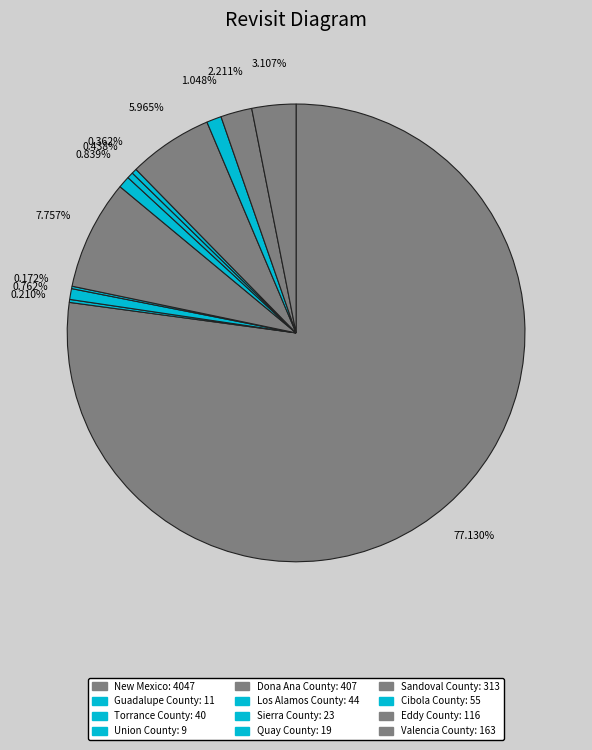

Rank the categories by value from lowest to highest.

Union County, Guadalupe County, Quay County, Sierra County, Torrance County, Los Alamos County, Cibola County, Eddy County, Valencia County, Sandoval County, Dona Ana County, New Mexico